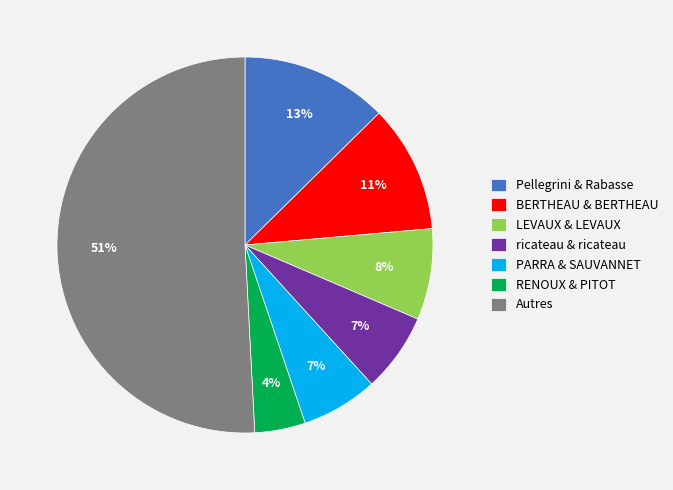

To the nearest percent, what is the difference between the Autres and Pellegrini & Rabasse slice percentages?

38%